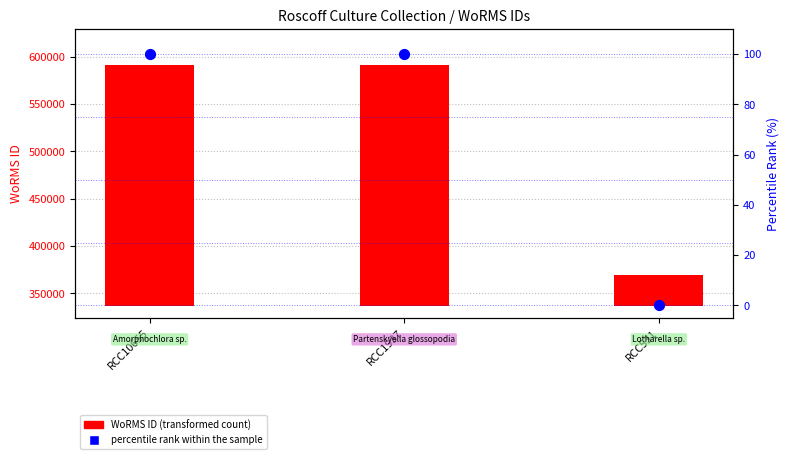

Which series has the widest spread of Y values?

WoRMS ID (count)